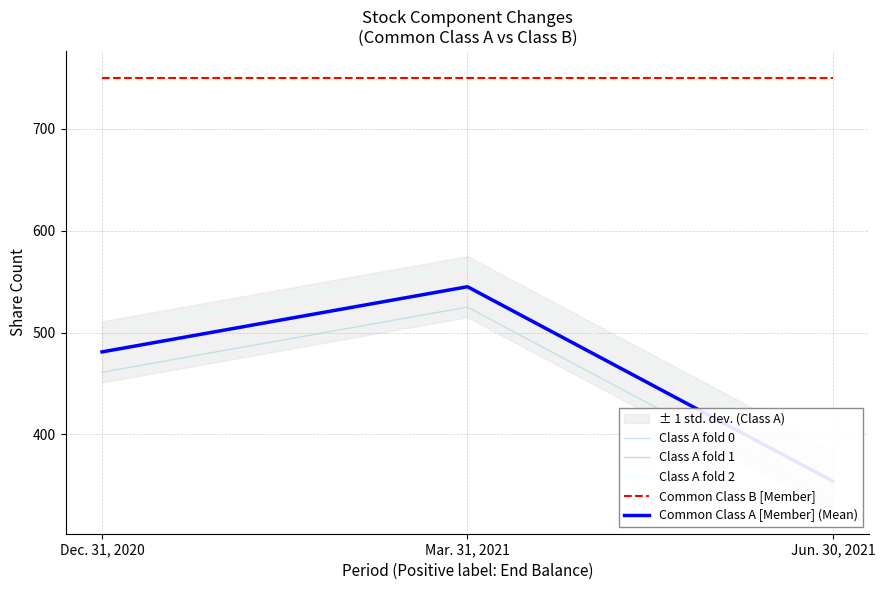

Reading left to right, list all the values displayed in this chart.

Class A fold 0: Dec. 31, 2020=461	Mar. 31, 2021=525	Jun. 30, 2021=334
Class A fold 1: Dec. 31, 2020=481	Mar. 31, 2021=545	Jun. 30, 2021=354
Class A fold 2: Dec. 31, 2020=501	Mar. 31, 2021=565	Jun. 30, 2021=374
Common Class B [Member]: Dec. 31, 2020=750	Mar. 31, 2021=750	Jun. 30, 2021=750
Common Class A [Member] (Mean): Dec. 31, 2020=481	Mar. 31, 2021=545	Jun. 30, 2021=354